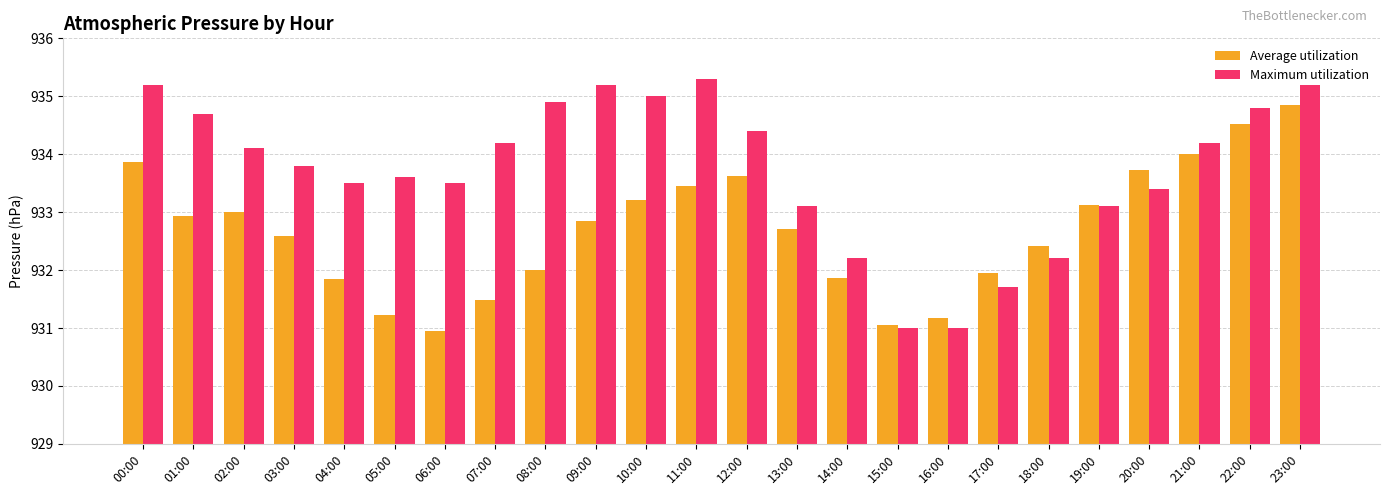

List the series in order of their peak value, lowest first.

Average utilization, Maximum utilization